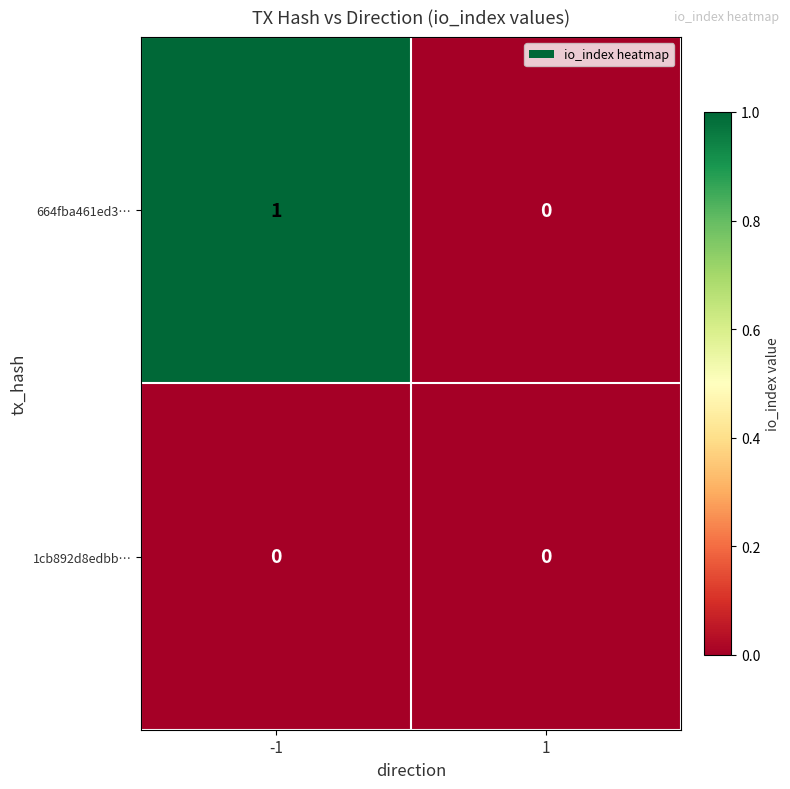

True or false: 664fba461ed3… has a value of 0 at 1.

True